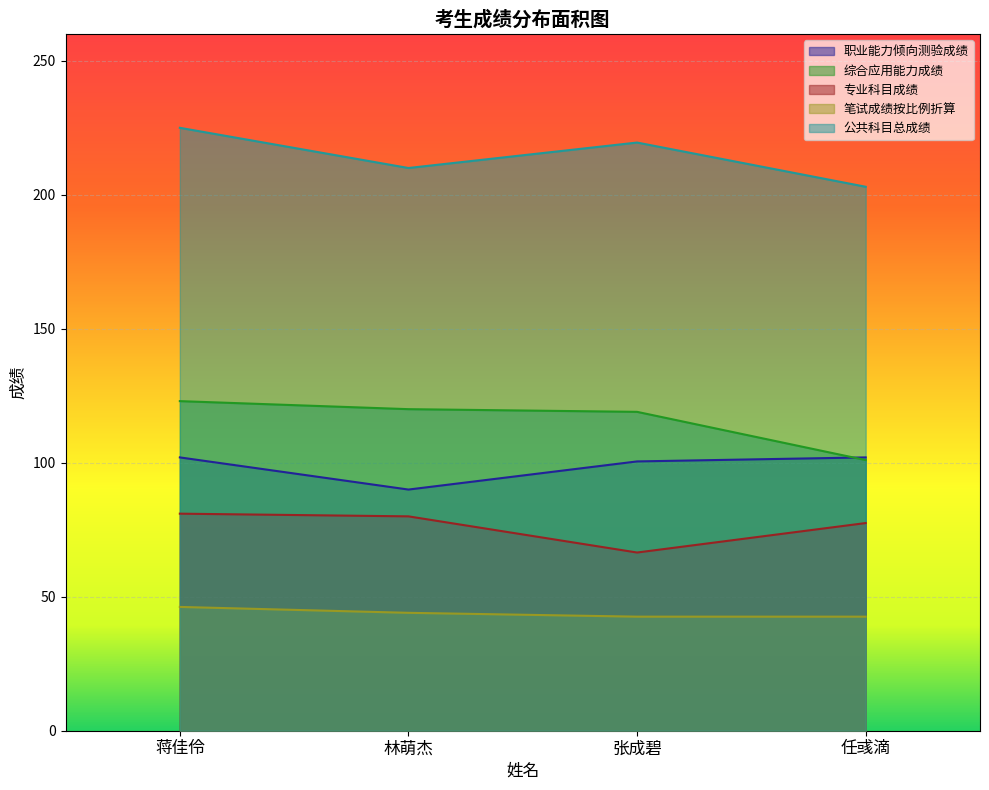

What is the maximum value shown in the chart?

225.0